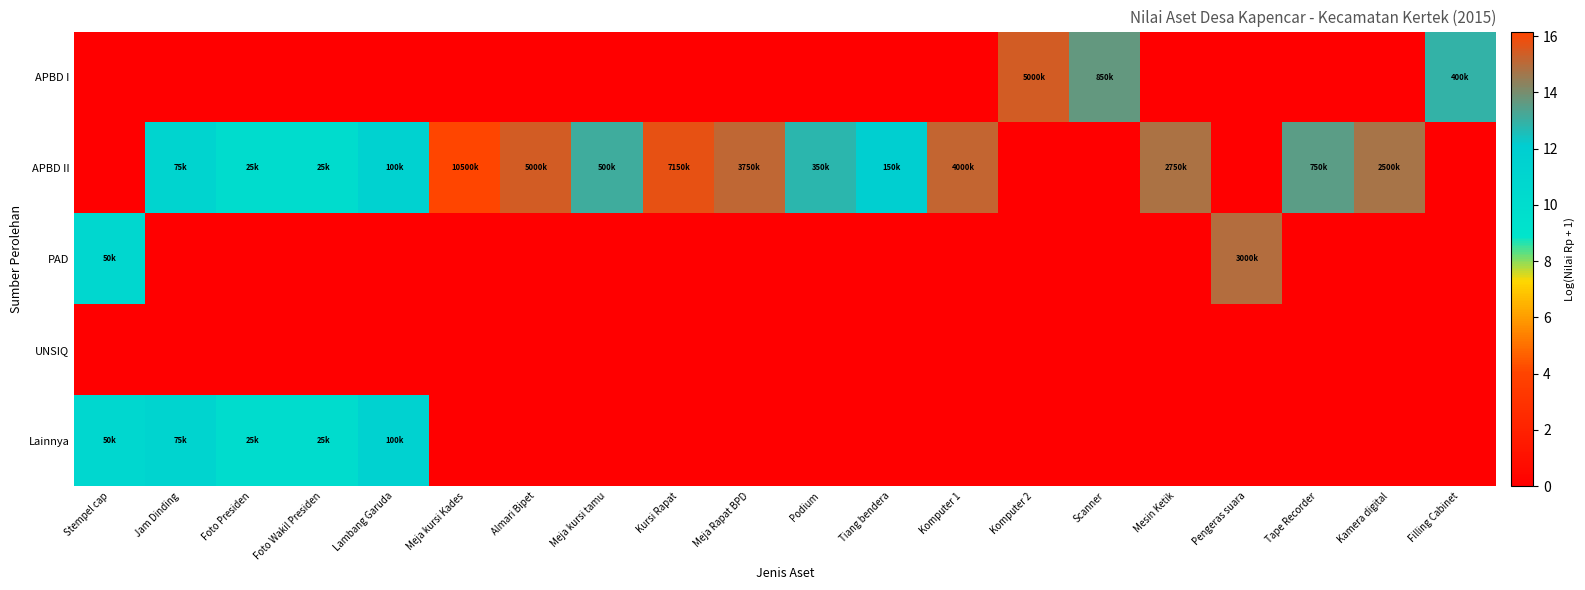

Reading right to left, list all the values displayed in this chart.

APBD I: Filling Cabinet=12.9	Kamera digital=0.0	Tape Recorder=0.0	Pengeras suara=0.0	Mesin Ketik=0.0	Scanner=13.7	Komputer 2=15.4	Komputer 1=0.0	Tiang bendera=0.0	Podium=0.0	Meja Rapat BPD=0.0	Kursi Rapat=0.0	Meja kursi tamu=0.0	Almari Bipet=0.0	Meja kursi Kades=0.0	Lambang Garuda=0.0	Foto Wakil Presiden=0.0	Foto Presiden=0.0	Jam Dinding=0.0	Stempel cap=0.0
APBD II: Filling Cabinet=0.0	Kamera digital=14.7	Tape Recorder=13.5	Pengeras suara=0.0	Mesin Ketik=14.8	Scanner=0.0	Komputer 2=0.0	Komputer 1=15.2	Tiang bendera=11.9	Podium=12.8	Meja Rapat BPD=15.1	Kursi Rapat=15.8	Meja kursi tamu=13.1	Almari Bipet=15.4	Meja kursi Kades=16.2	Lambang Garuda=11.5	Foto Wakil Presiden=10.1	Foto Presiden=10.1	Jam Dinding=11.2	Stempel cap=0.0
PAD: Filling Cabinet=0.0	Kamera digital=0.0	Tape Recorder=0.0	Pengeras suara=14.9	Mesin Ketik=0.0	Scanner=0.0	Komputer 2=0.0	Komputer 1=0.0	Tiang bendera=0.0	Podium=0.0	Meja Rapat BPD=0.0	Kursi Rapat=0.0	Meja kursi tamu=0.0	Almari Bipet=0.0	Meja kursi Kades=0.0	Lambang Garuda=0.0	Foto Wakil Presiden=0.0	Foto Presiden=0.0	Jam Dinding=0.0	Stempel cap=10.8
UNSIQ: Filling Cabinet=0.0	Kamera digital=0.0	Tape Recorder=0.0	Pengeras suara=0.0	Mesin Ketik=0.0	Scanner=0.0	Komputer 2=0.0	Komputer 1=0.0	Tiang bendera=0.0	Podium=0.0	Meja Rapat BPD=0.0	Kursi Rapat=0.0	Meja kursi tamu=0.0	Almari Bipet=0.0	Meja kursi Kades=0.0	Lambang Garuda=0.0	Foto Wakil Presiden=0.0	Foto Presiden=0.0	Jam Dinding=0.0	Stempel cap=0.0
Lainnya: Filling Cabinet=0.0	Kamera digital=0.0	Tape Recorder=0.0	Pengeras suara=0.0	Mesin Ketik=0.0	Scanner=0.0	Komputer 2=0.0	Komputer 1=0.0	Tiang bendera=0.0	Podium=0.0	Meja Rapat BPD=0.0	Kursi Rapat=0.0	Meja kursi tamu=0.0	Almari Bipet=0.0	Meja kursi Kades=0.0	Lambang Garuda=11.5	Foto Wakil Presiden=10.1	Foto Presiden=10.1	Jam Dinding=11.2	Stempel cap=10.8